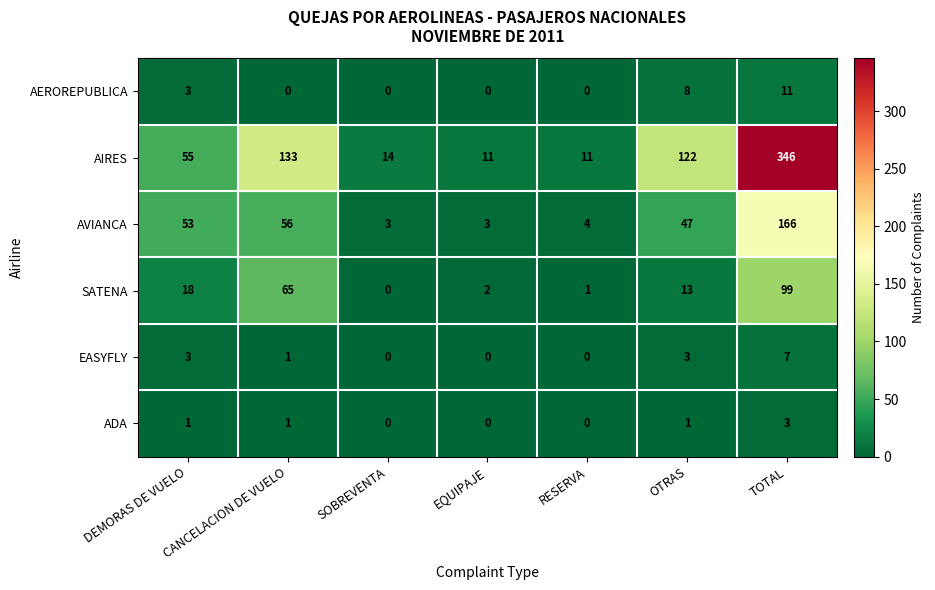

At which label does EASYFLY first exceed 1?

DEMORAS DE VUELO